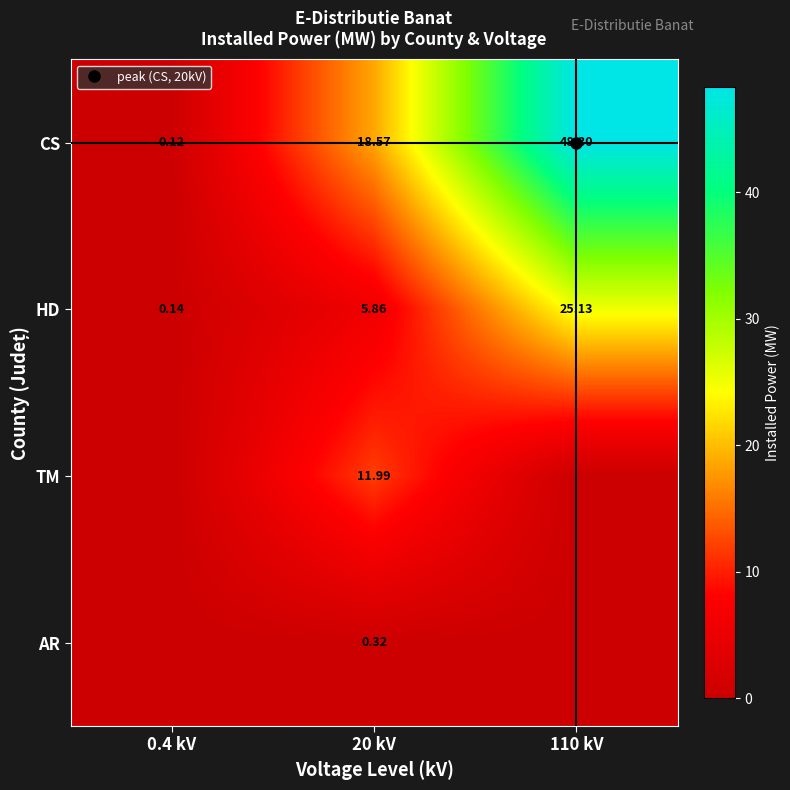

How many data points in TM are above 0?

1